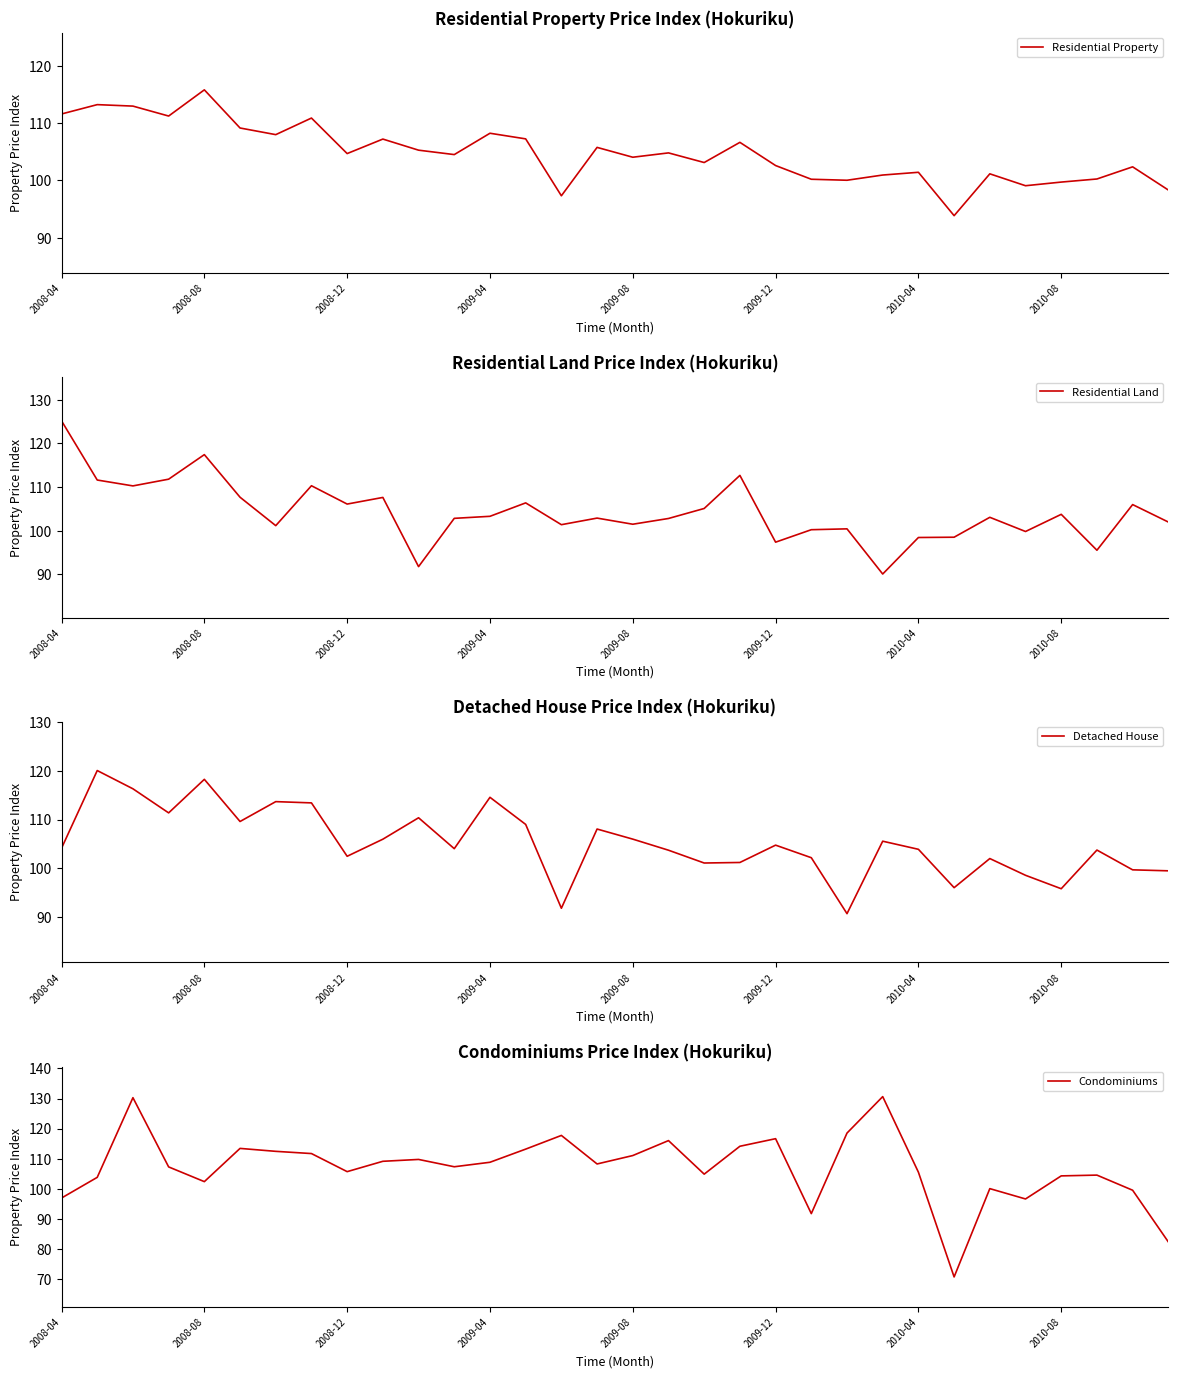

Where does the Residential Property series first go above 104?

2008-04